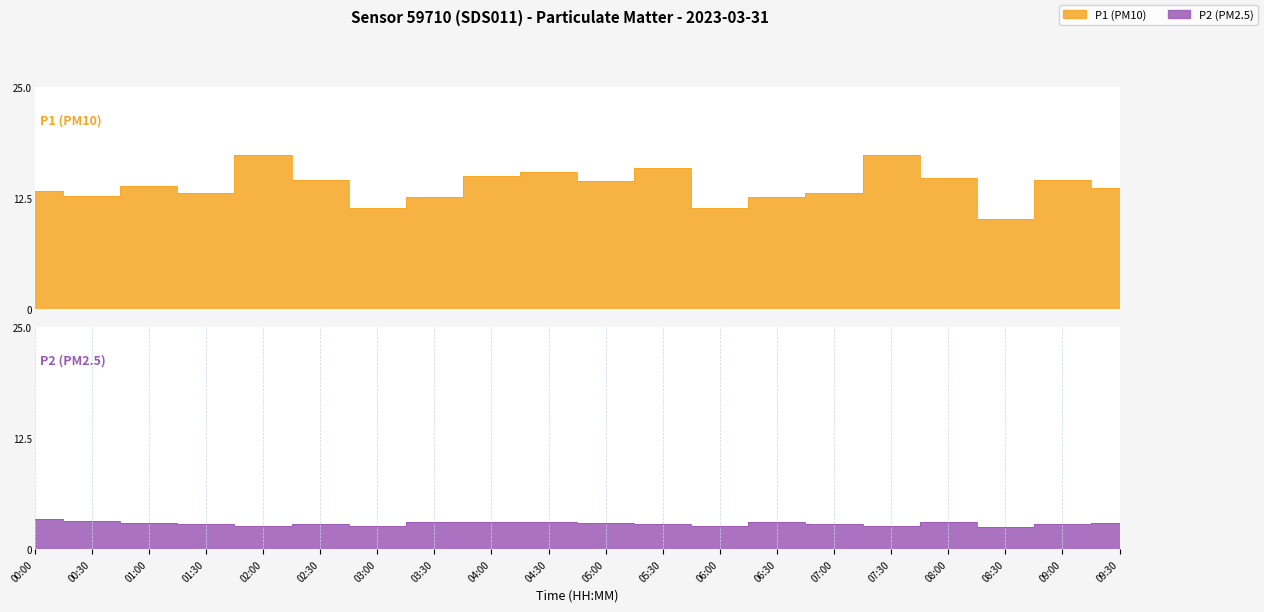

At which category is the sum across all series the highest?

02:00